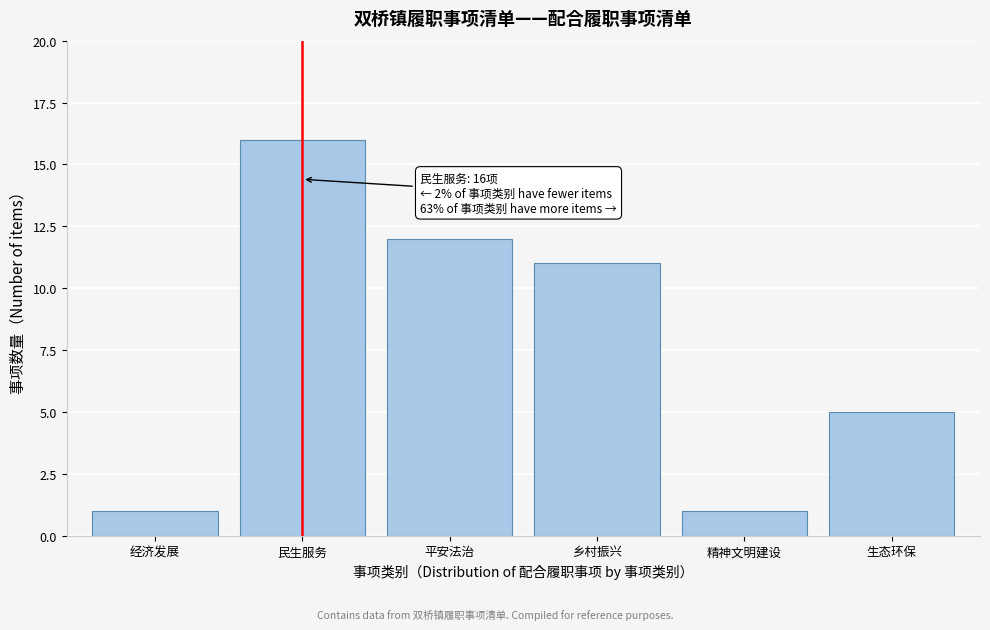

Reading right to left, what are all the values shown in this chart?

生态环保=5	精神文明建设=1	乡村振兴=11	平安法治=12	民生服务=16	经济发展=1